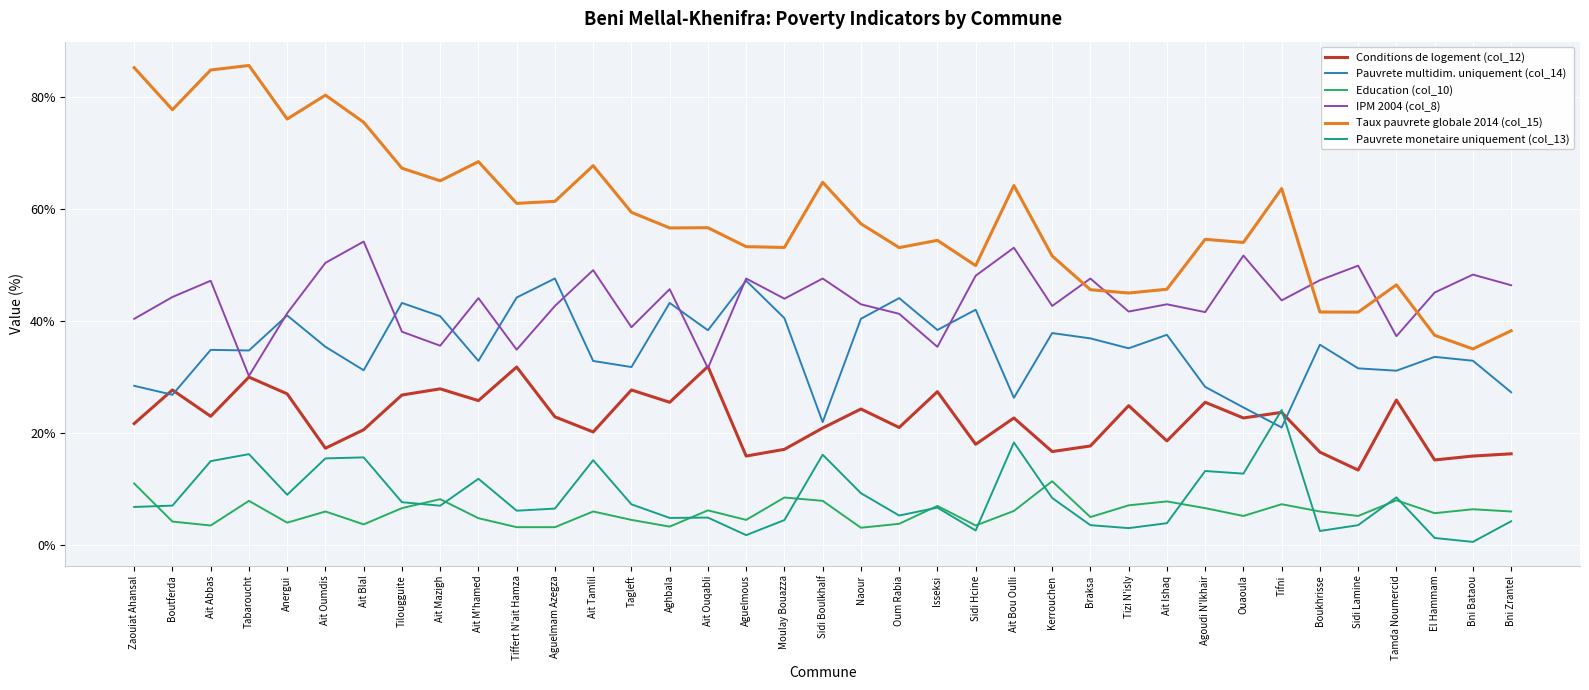

Which series has the widest spread of values?

Taux pauvrete globale 2014 (col_15)